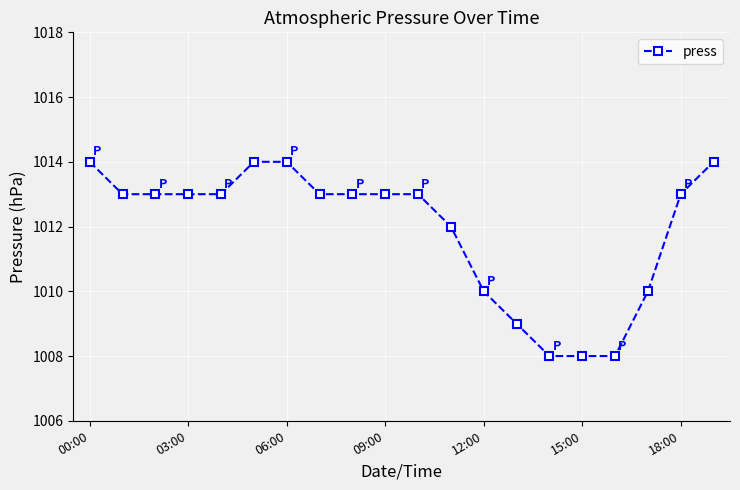

What is the value of the 1st point from the left?

1014